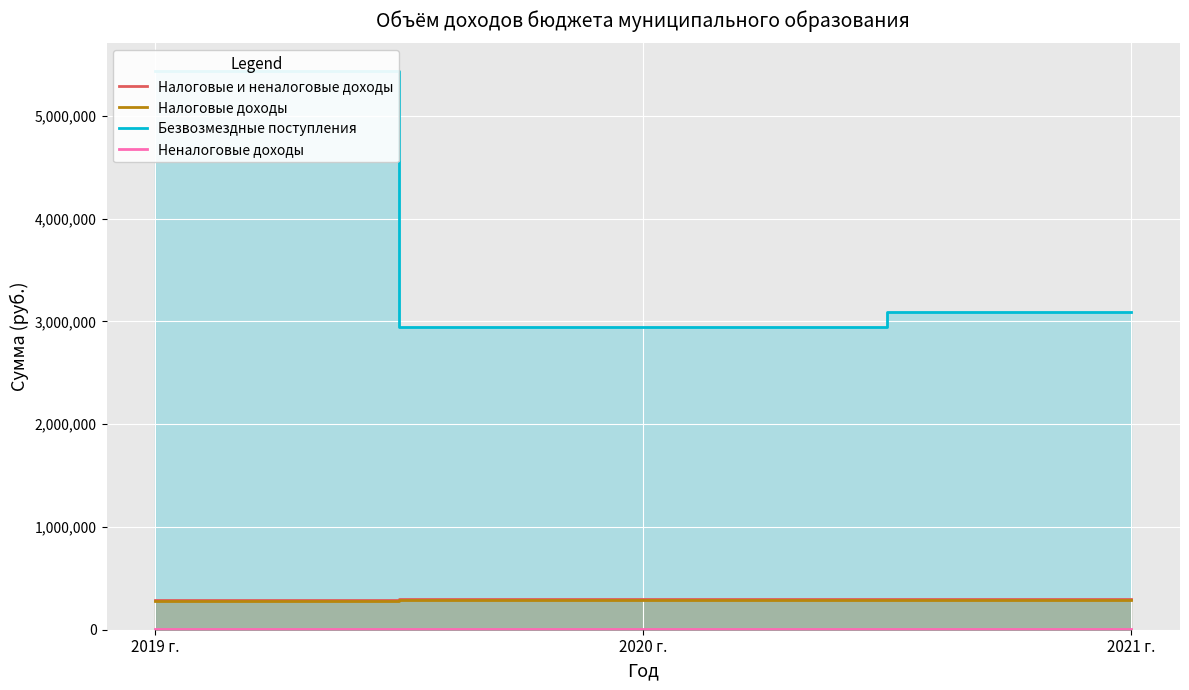

What is the maximum value for Налоговые доходы?

290100